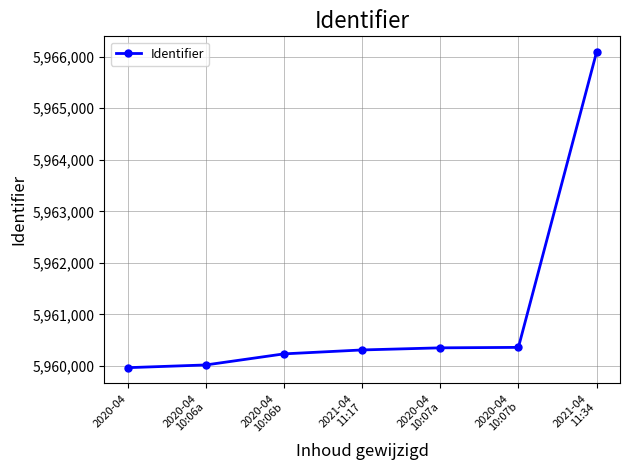

What is the difference between the second highest and minimum values?

394